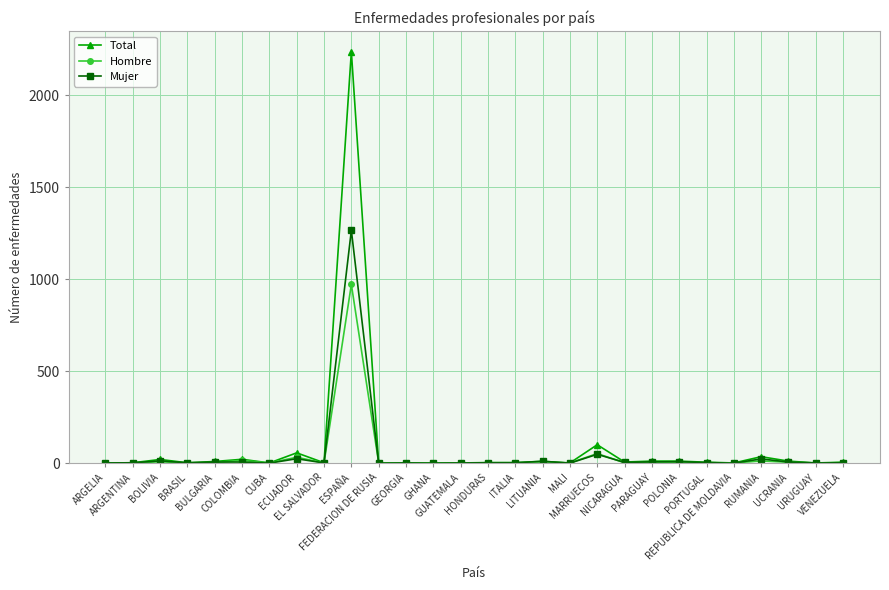

List the series in order of their peak value, highest first.

Total, Mujer, Hombre